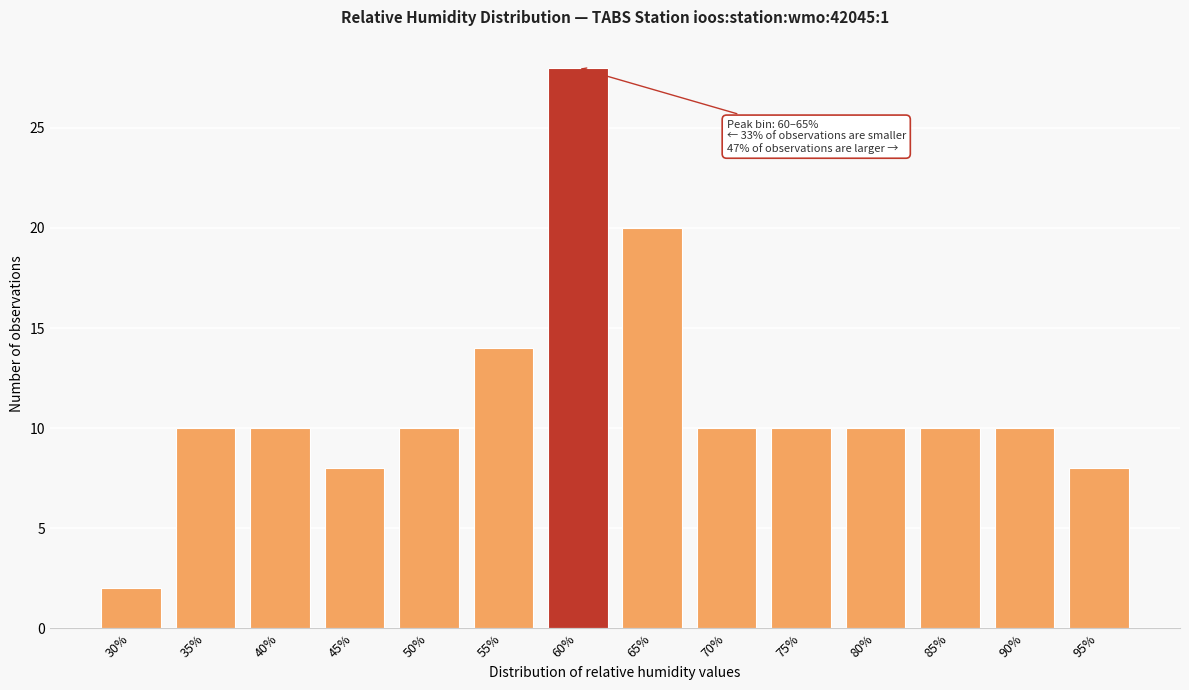

Reading left to right, transcribe all the data shown in this chart.

30%=2	35%=10	40%=10	45%=8	50%=10	55%=14	60%=28	65%=20	70%=10	75%=10	80%=10	85%=10	90%=10	95%=8